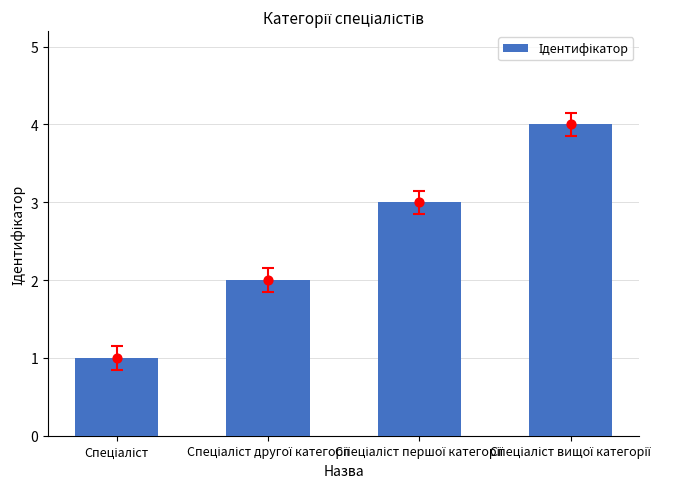

Which has a higher value, Спеціаліст другої категорії or Спеціаліст вищої категорії?

Спеціаліст вищої категорії